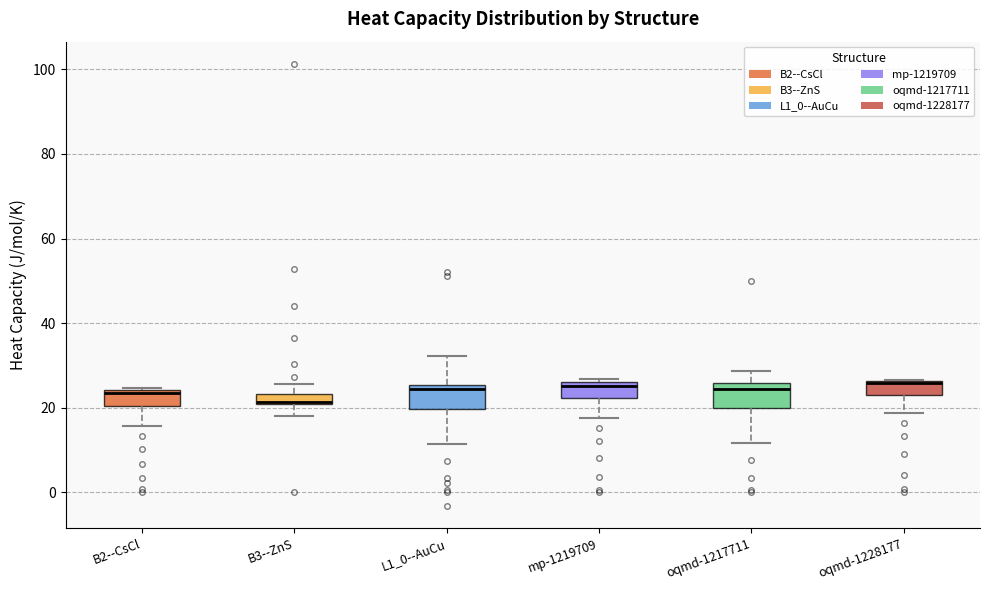

Where does the lower whisker of the box for B3--ZnS end on the y-axis? The values are not printed on the chart, so give them approximately, as read against the axis.

18